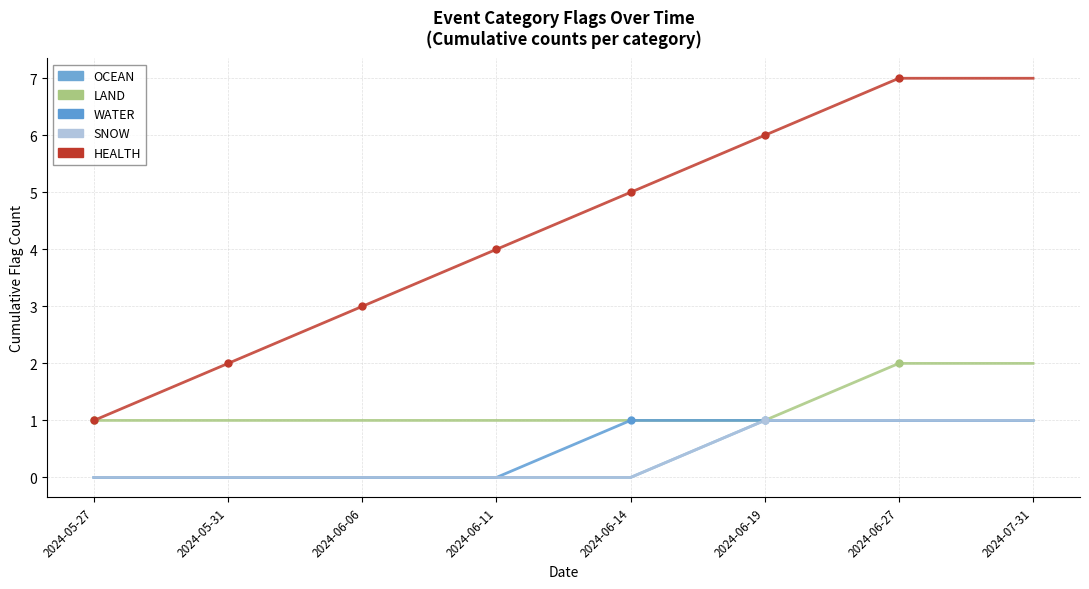

What is the difference between the second highest and second lowest values in the OCEAN series?

1